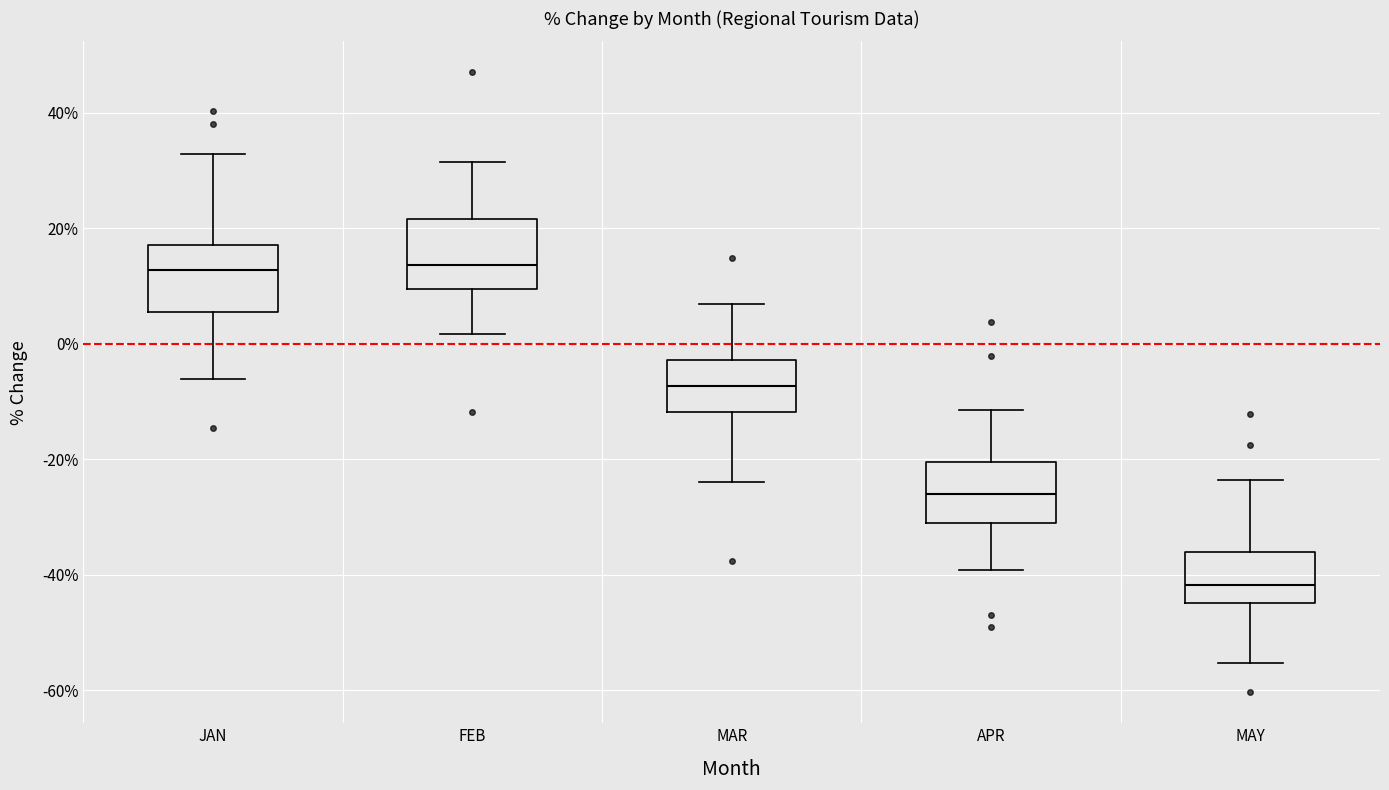

Where does the lower whisker of the box for APR end on the y-axis? The values are not printed on the chart, so give them approximately, as read against the axis.

-40